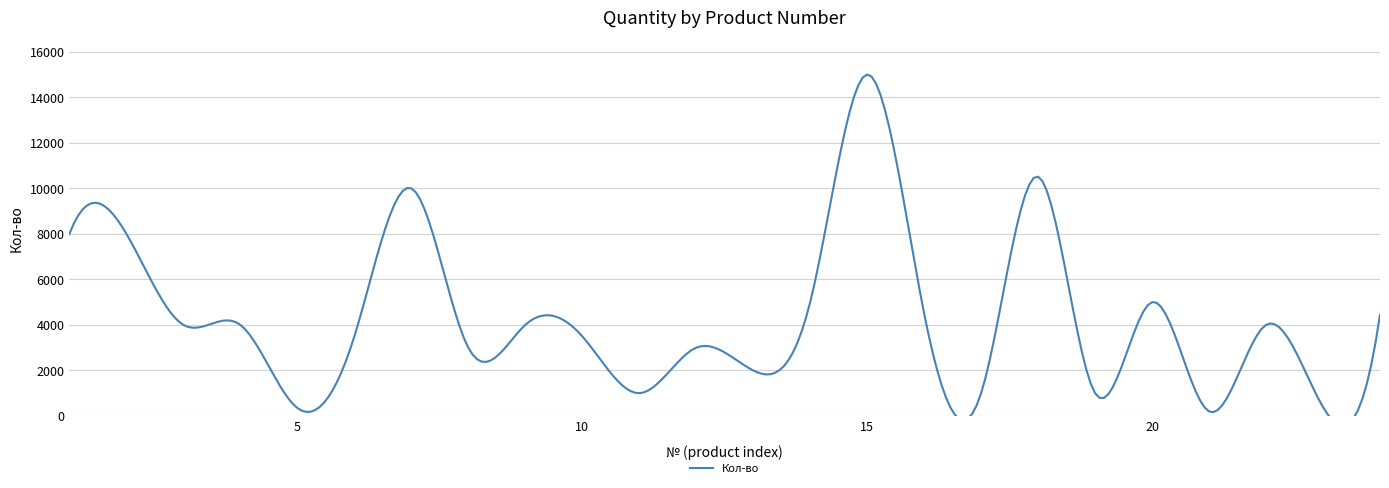

What is the change in value from 2 to 5?

-7650